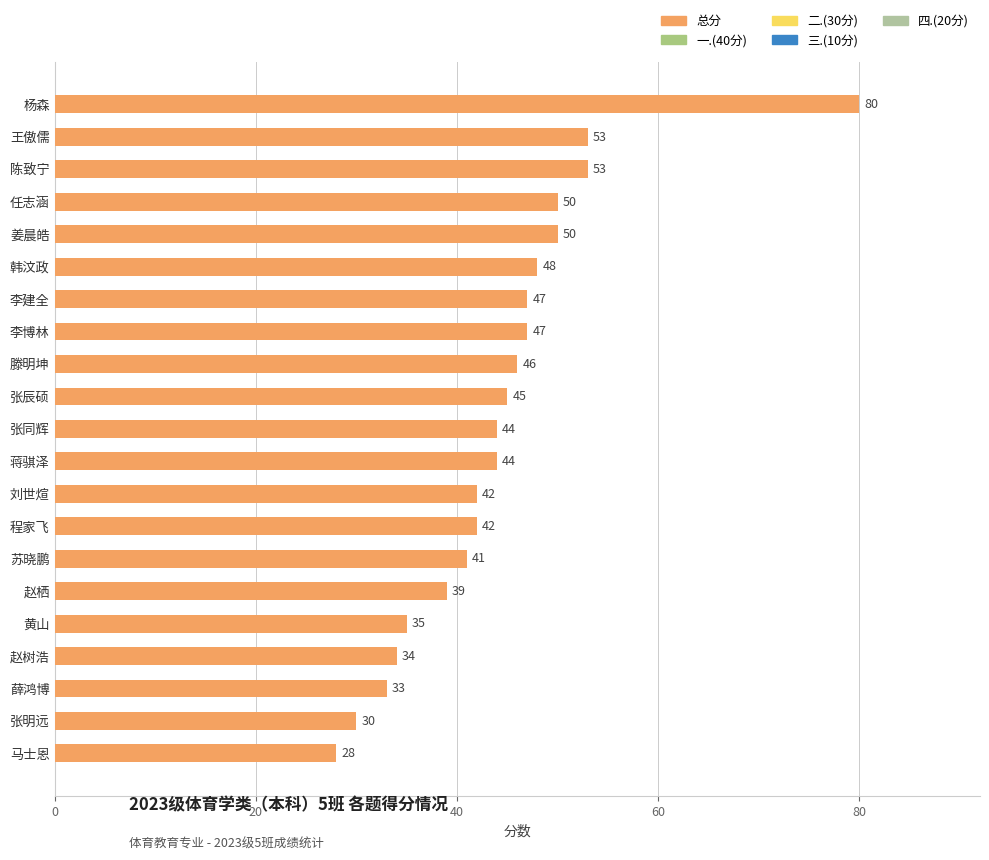

What is the difference between the maximum and minimum values?

52